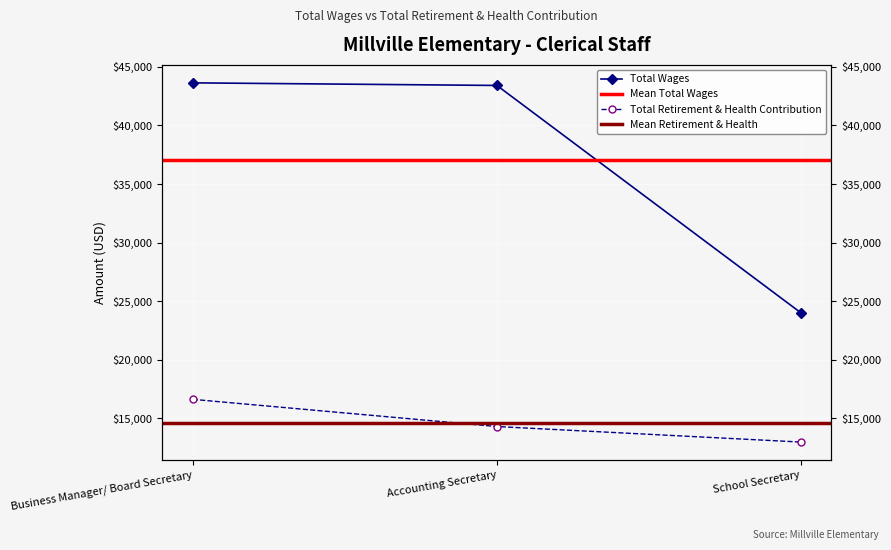

Is the value of Total Retirement & Health Contribution at Business Manager/ Board Secretary greater than the value of Total Wages at Business Manager/ Board Secretary?

No